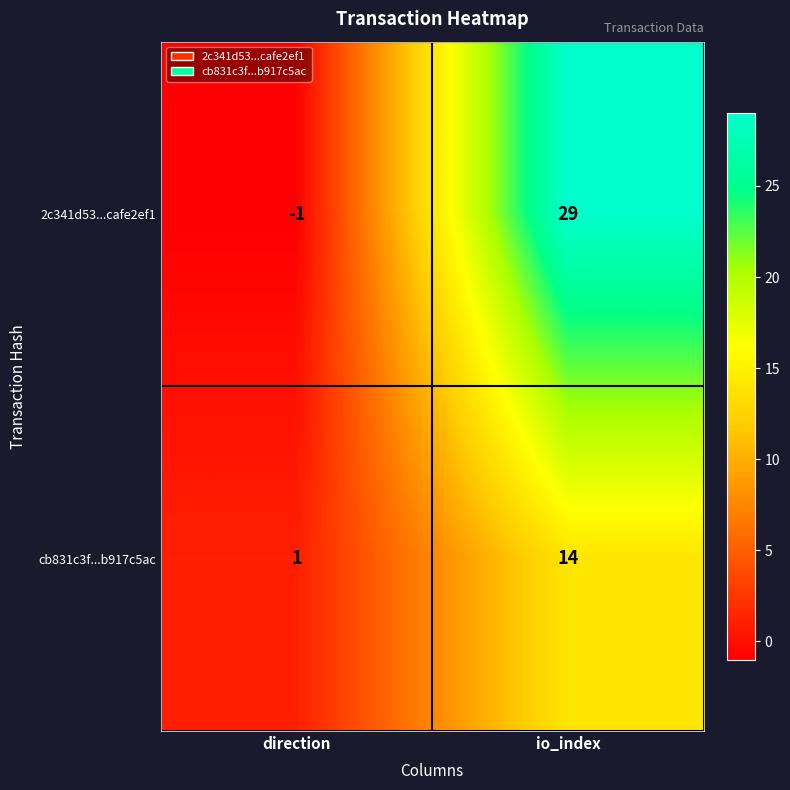

Reading left to right, list all the values displayed in this chart.

2c341d53...cafe2ef1: -1	29
cb831c3f...b917c5ac: 1	14